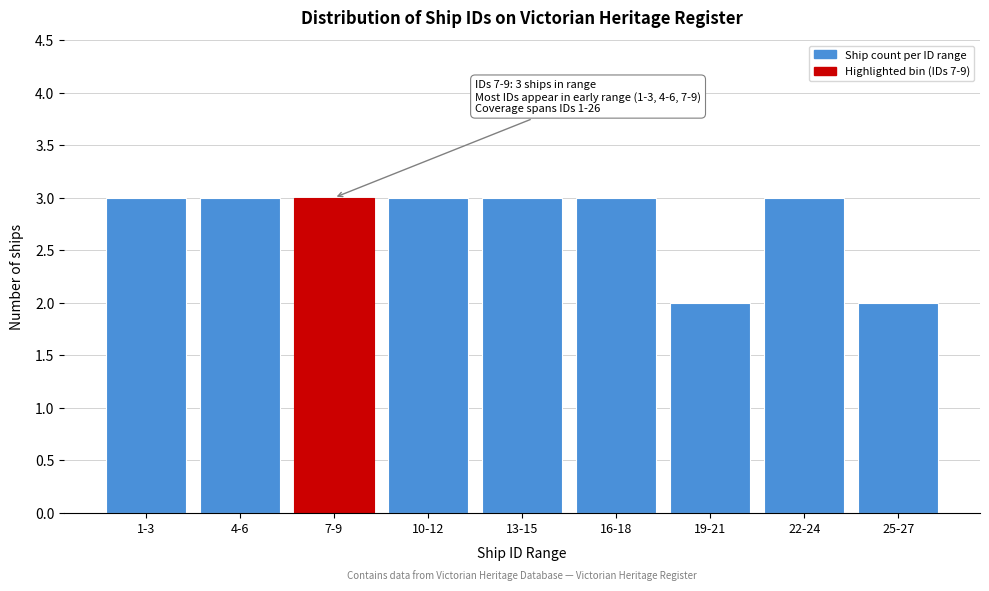

Reading left to right, list all the values displayed in this chart.

1-3=3	4-6=3	7-9=3	10-12=3	13-15=3	16-18=3	19-21=2	22-24=3	25-27=2